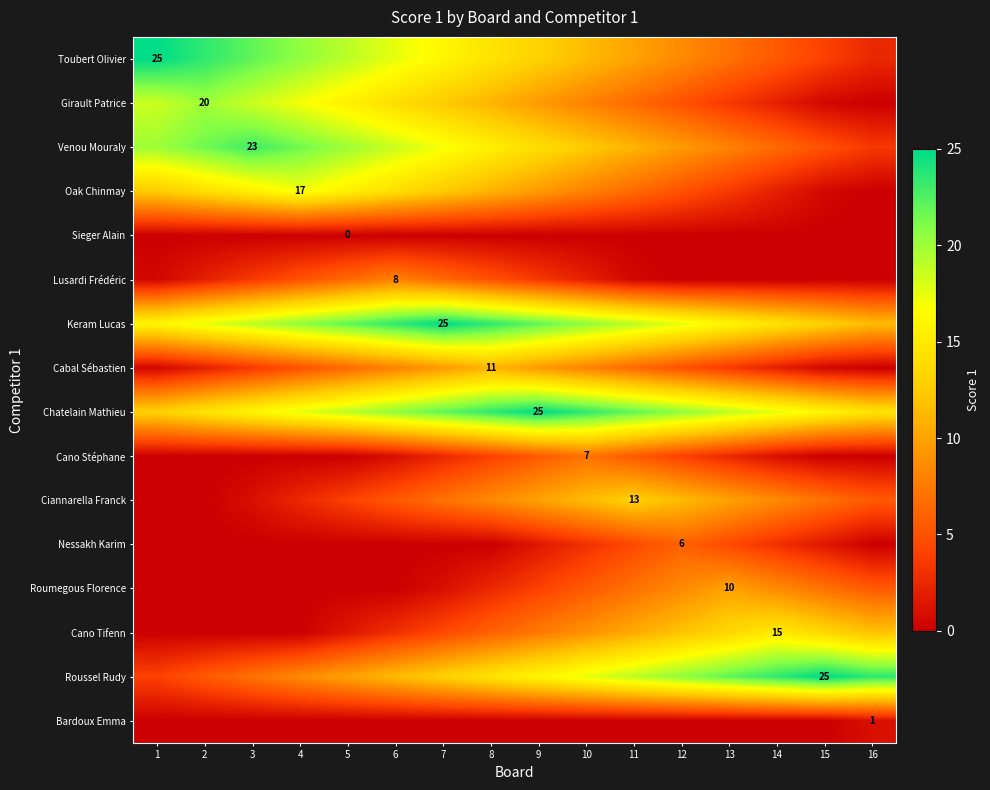

The Sieger Alain series shows 0.0 at 11. True or false?

True